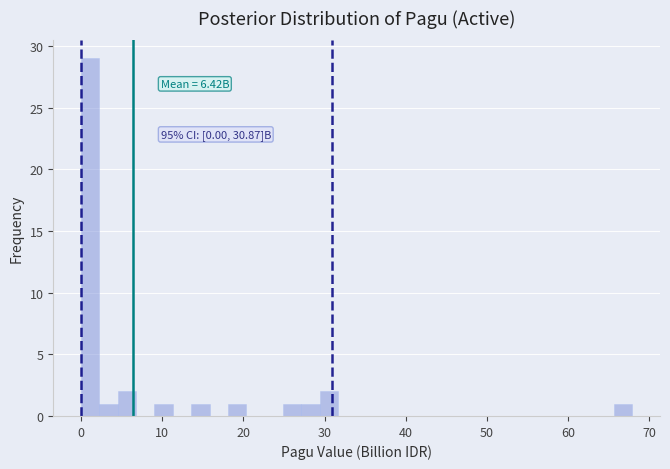

Read against the x-axis, roughly where is the centre of the tallest bar?

1